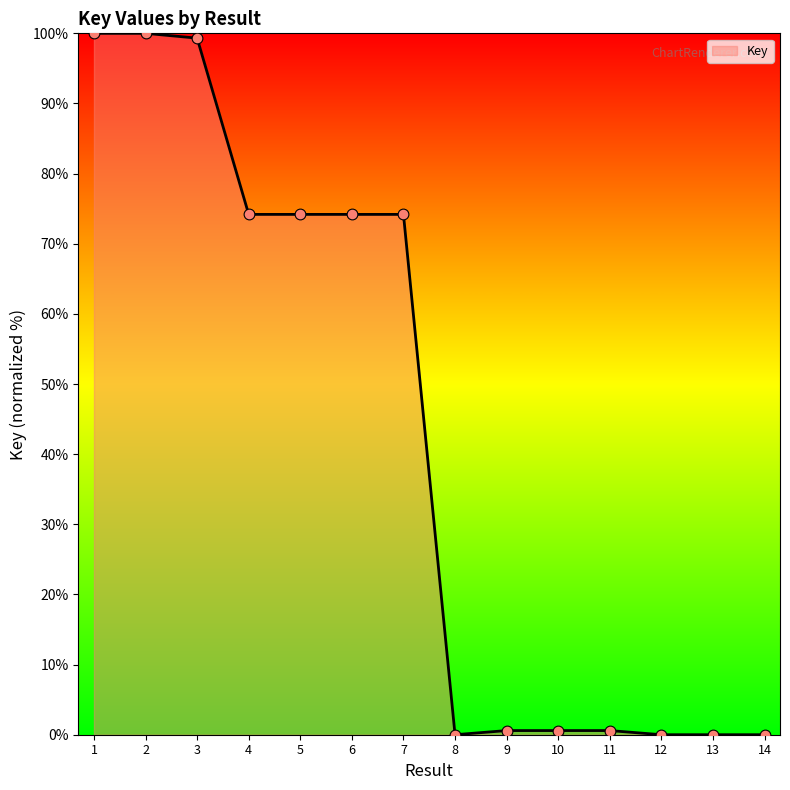

Between 5 and 11, which is larger?

5